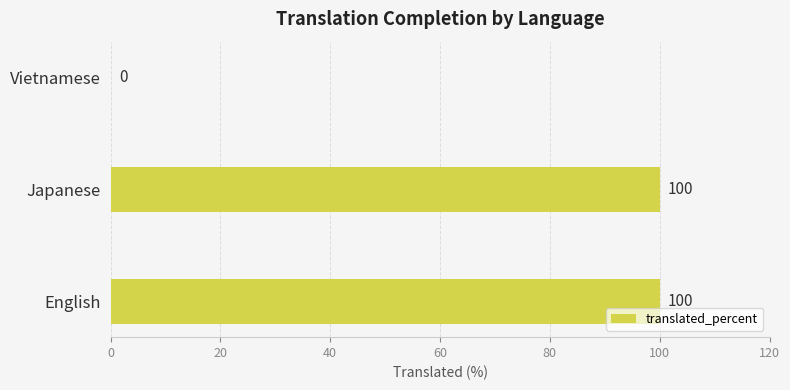

Which has a higher value, Japanese or Vietnamese?

Japanese